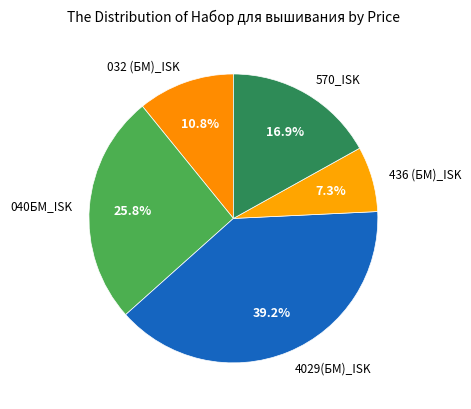

The 4029(БМ)_ISK slice represents 39% of the pie. True or false?

True